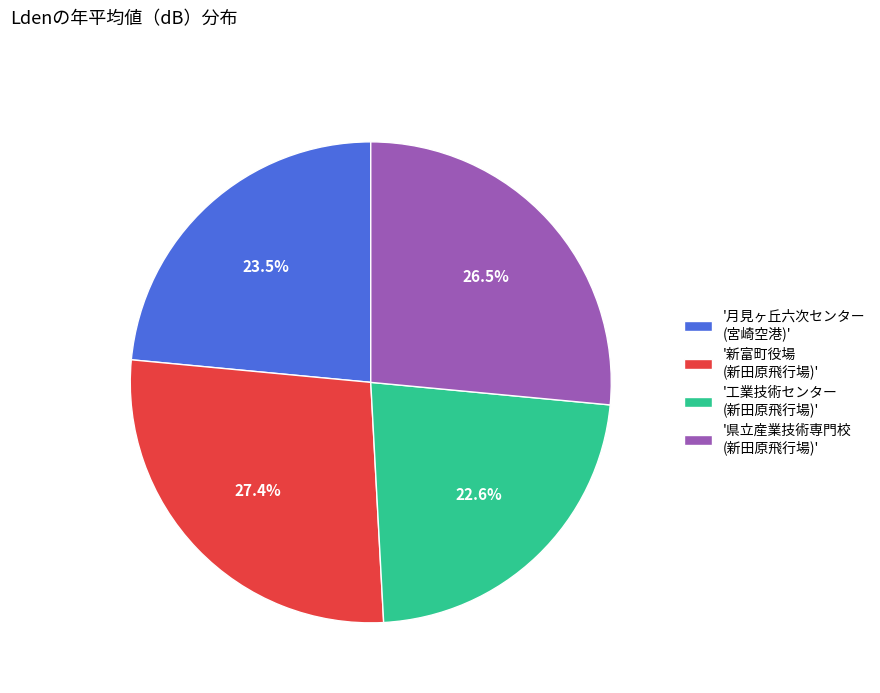

Is '月見ヶ丘六次センター (宮崎空港)' the majority of the pie?

No